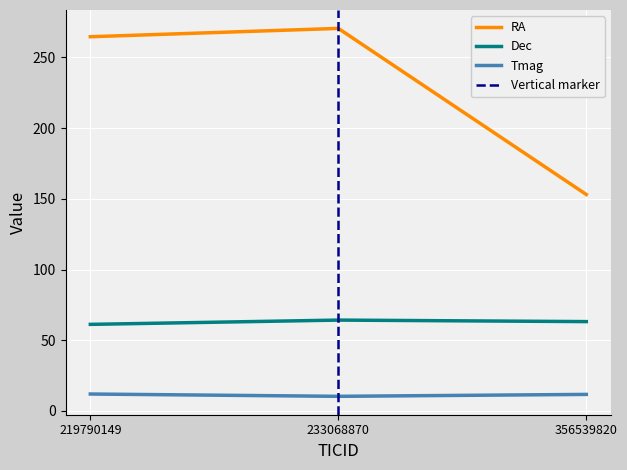

What is the sum of the Tmag values at 356539820 and 219790149?

23.7